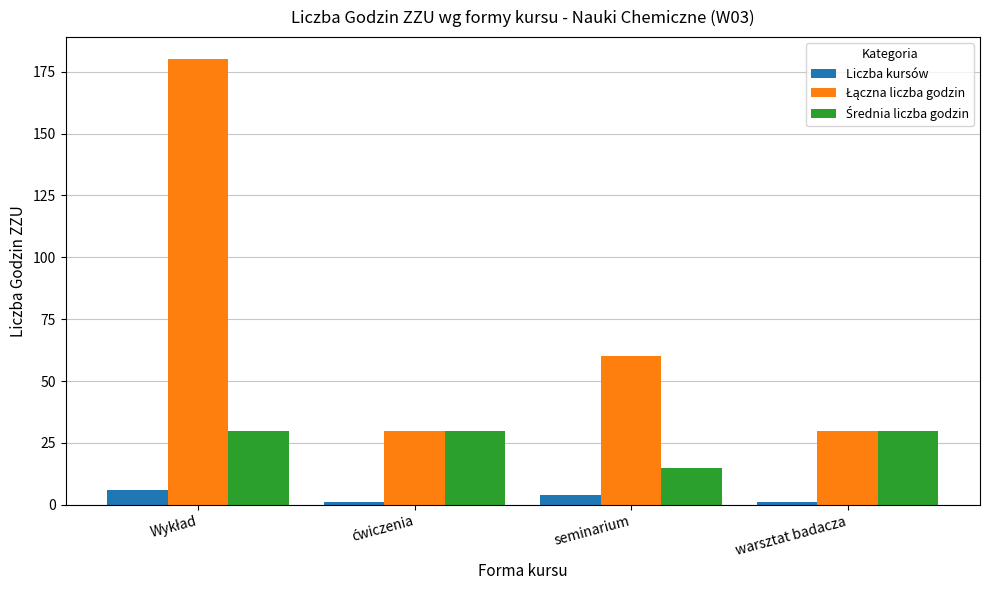

What is the label of the 1st bar from the right?

warsztat badacza